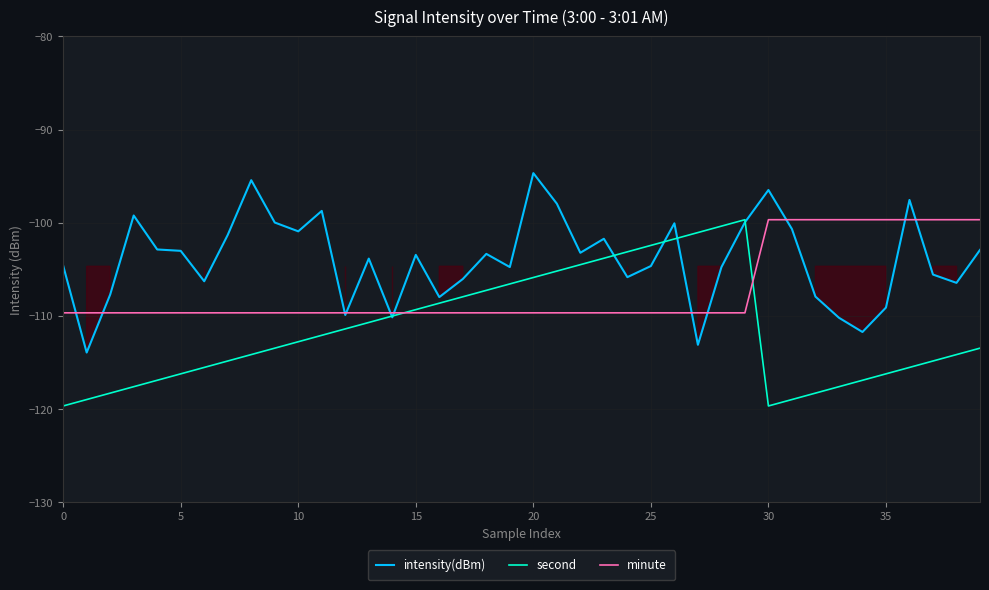

The value of second at 25 is -142.2. True or false?

False